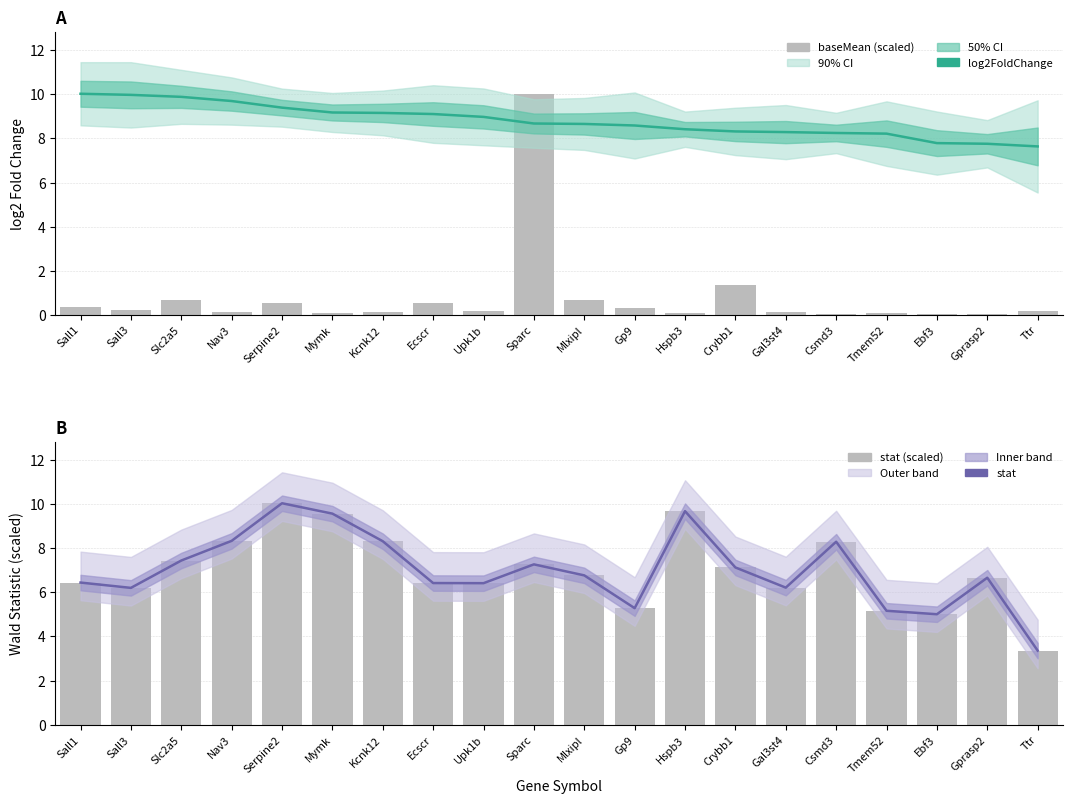

True or false: log2FoldChange has a value of 9.2 at Kcnk12.

True